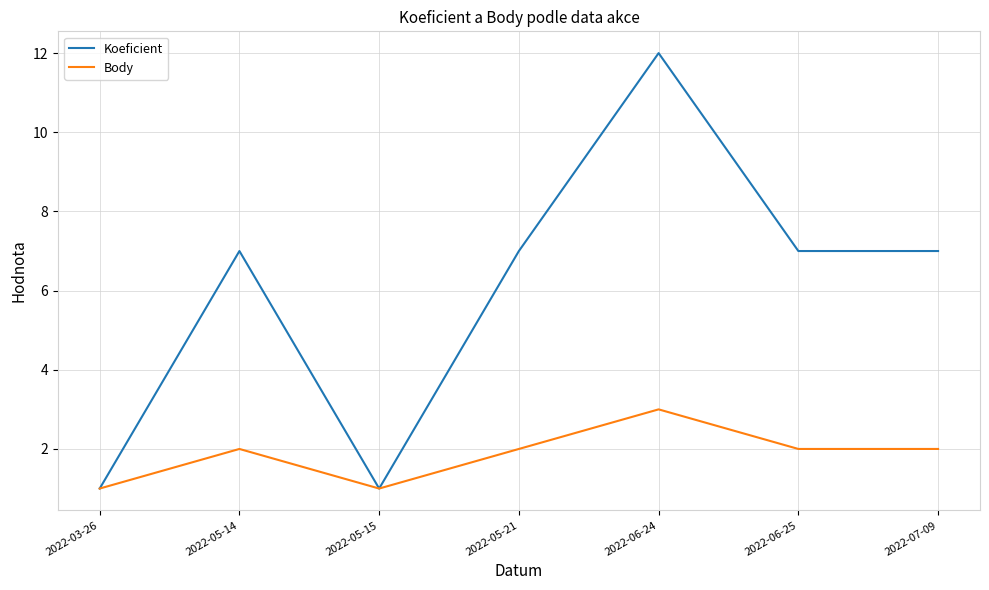

What is the maximum value for Body?

3